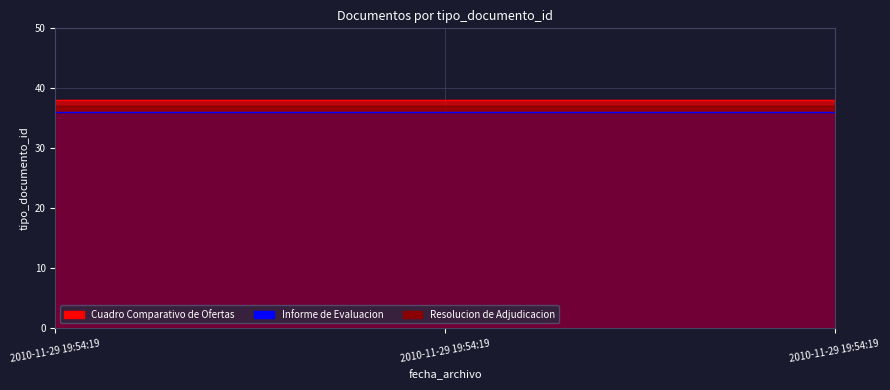

Which series changed the most between 2010-11-29 19:54:19 and 2010-11-29 19:54:19?

Cuadro Comparativo de Ofertas